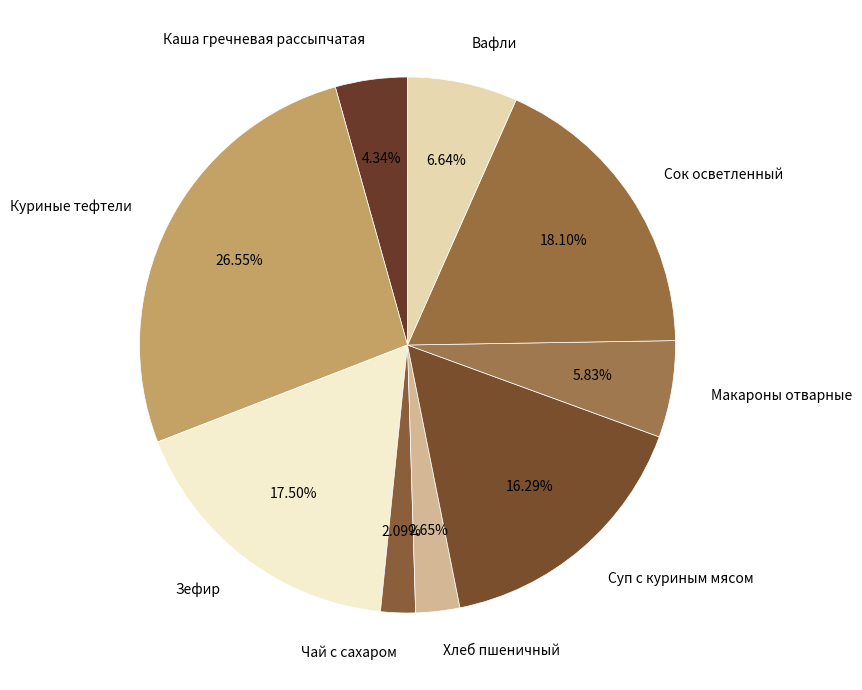

Combined, do Вафли and Чай с сахаром account for over 50%?

No